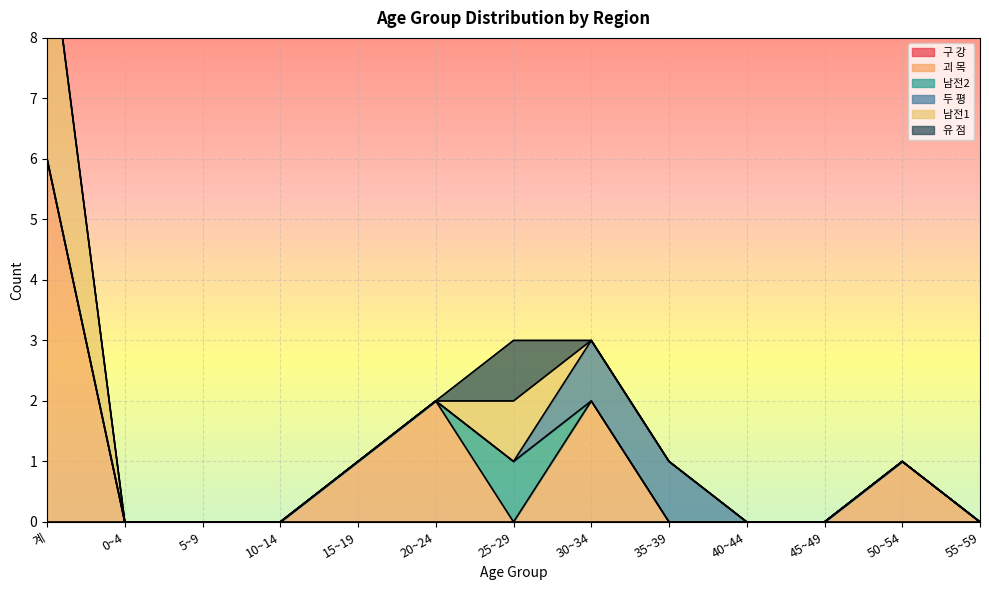

Count the 두 평 values in the range 0 to 1.

13